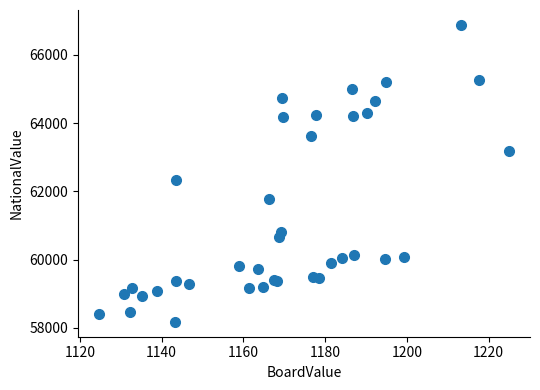

What Y value in the scatter plot is closest to 62528?

62346.6